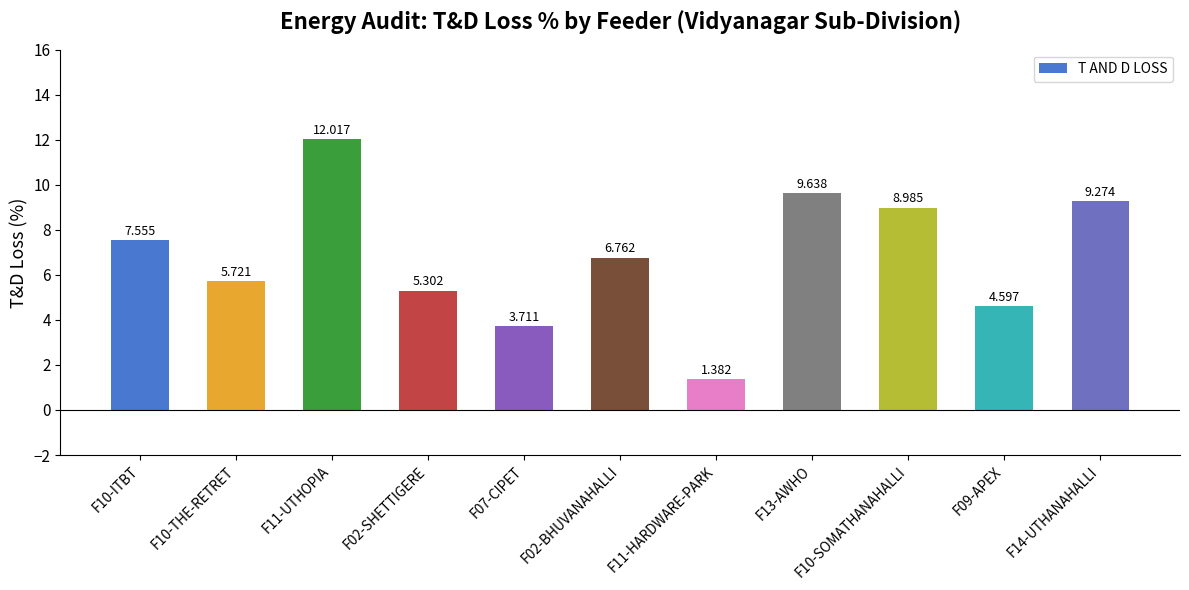

Which label corresponds to the smallest value in the chart?

F11-HARDWARE-PARK